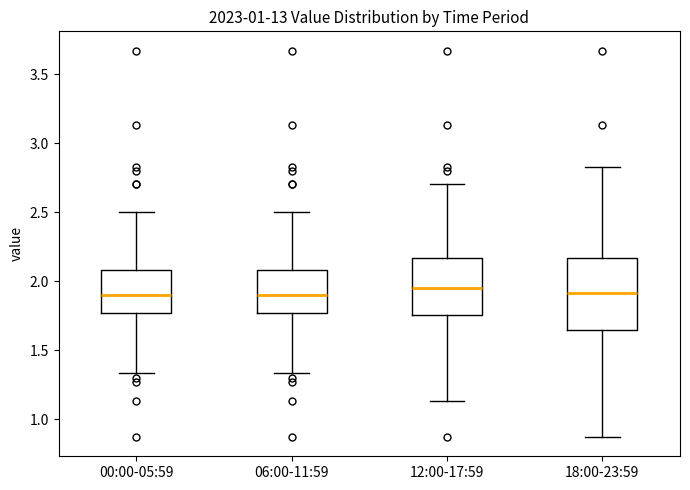

Reading left to right, transcribe this box plot: for each box, give where its median line is, the range the box spans, and where its two whiskers end, as read against the y-axis. The values are not printed on the chart, so give them approximately, as read against the axis.

00:00-05:59: median 1.90, box 1.75 to 2.10, whiskers 1.35 to 2.50
06:00-11:59: median 1.90, box 1.75 to 2.10, whiskers 1.35 to 2.50
12:00-17:59: median 1.95, box 1.75 to 2.15, whiskers 1.15 to 2.70
18:00-23:59: median 1.90, box 1.65 to 2.15, whiskers 0.85 to 2.85